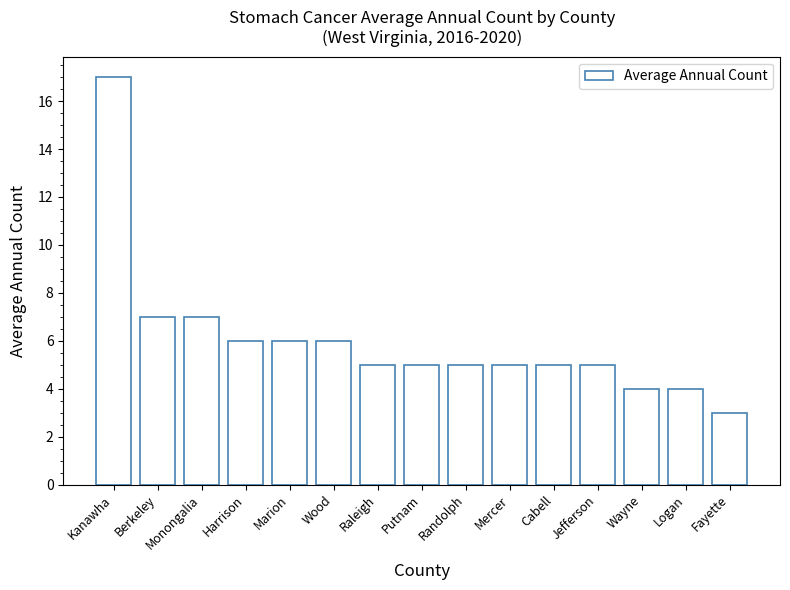

What is the label of the 4th bar from the left?

Harrison